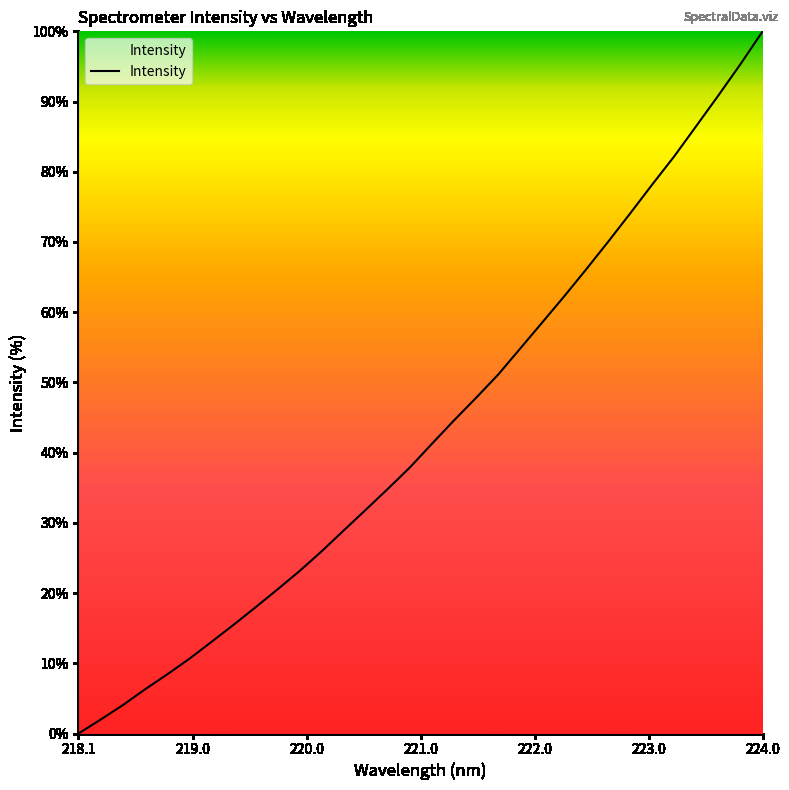

What is the difference between the maximum and minimum values?

100.0